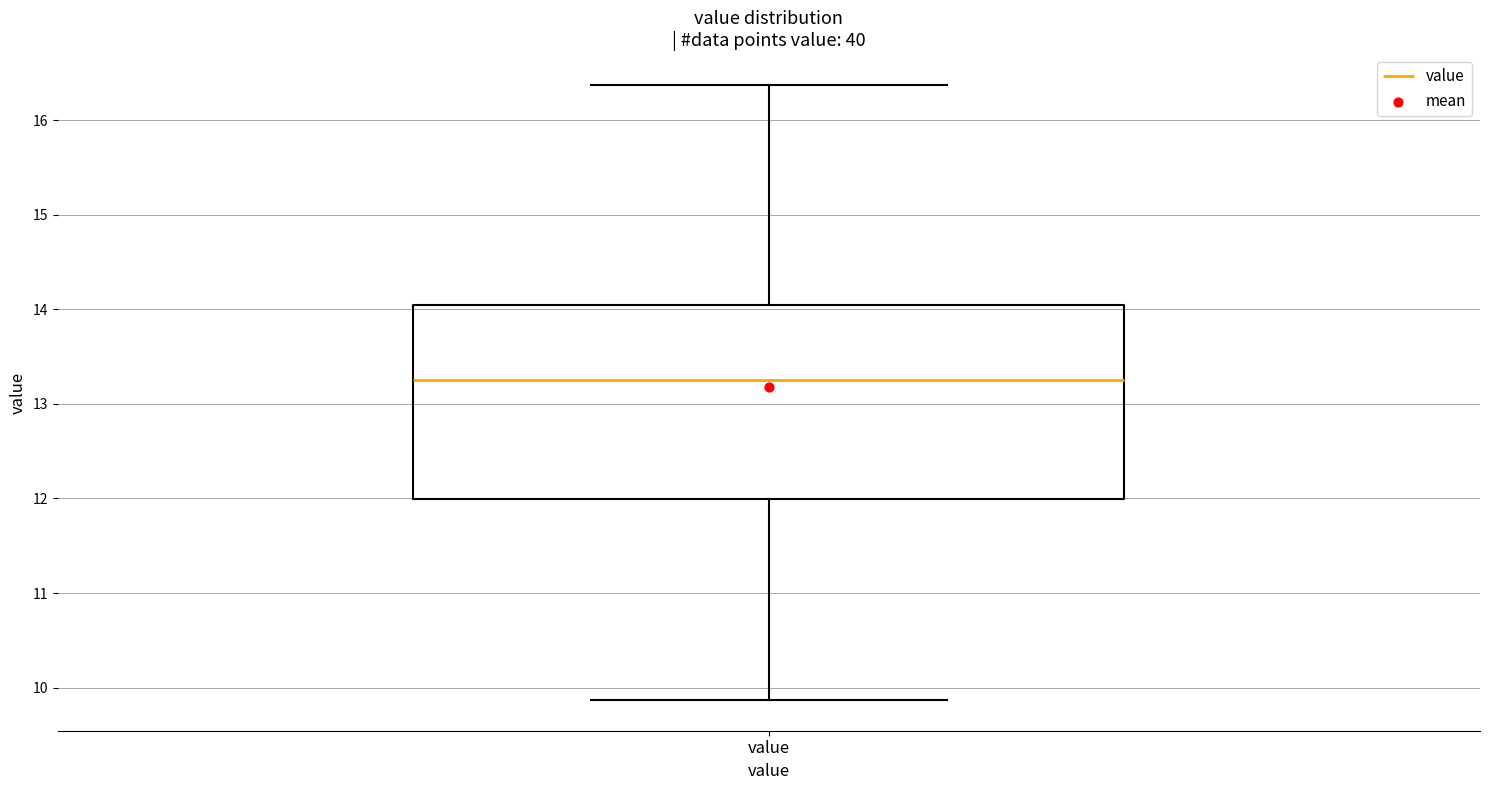

Where does the lower whisker of the box for value end on the y-axis? The values are not printed on the chart, so give them approximately, as read against the axis.

9.9